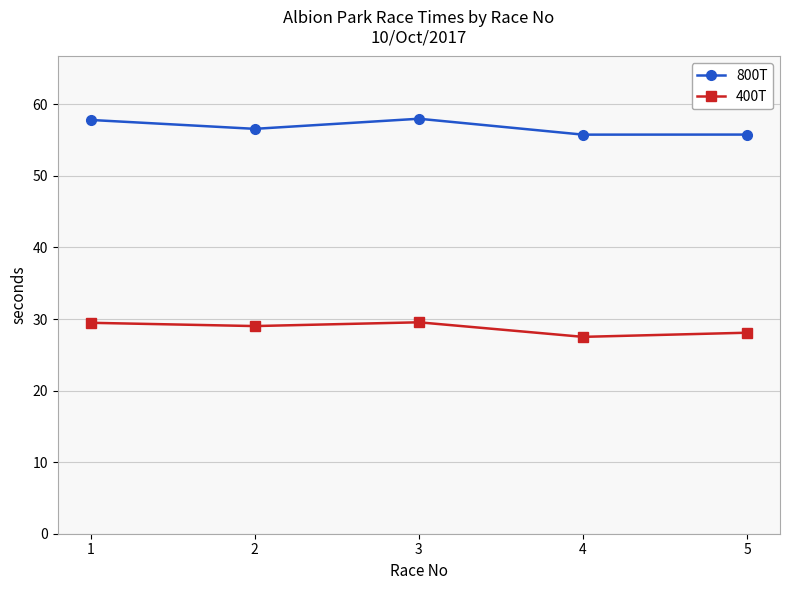

Does the chart have visible grid lines?

Yes